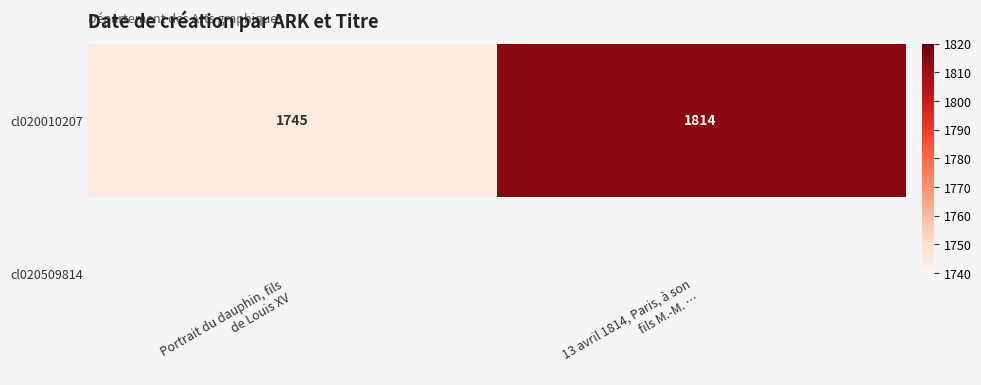

Count the number of data series in this chart.

1